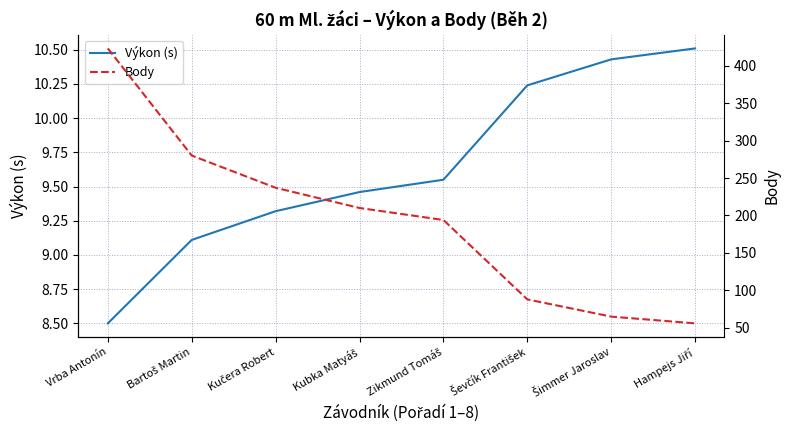

True or false: Body and Výkon (s) intersect in this chart.

False